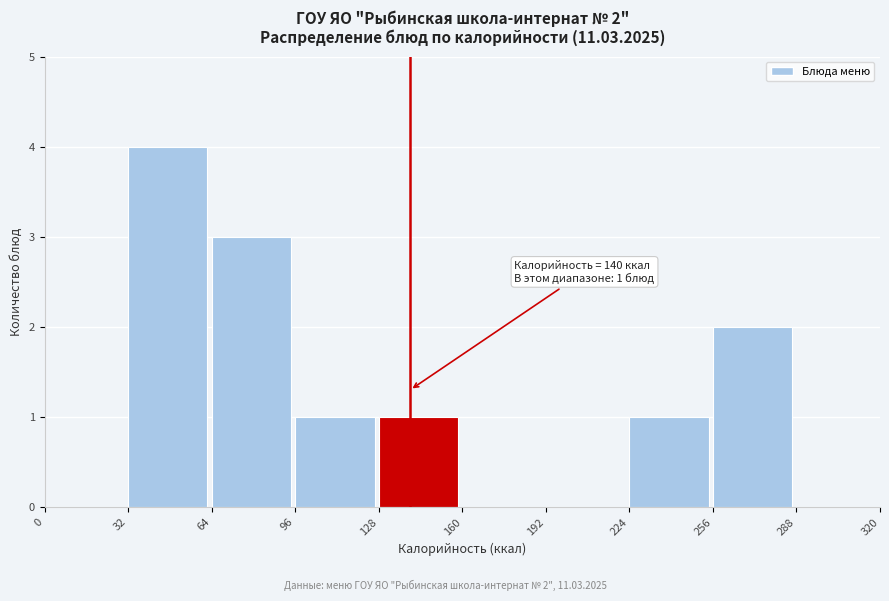

Which range on the x-axis has the tallest bar?

32 to 64